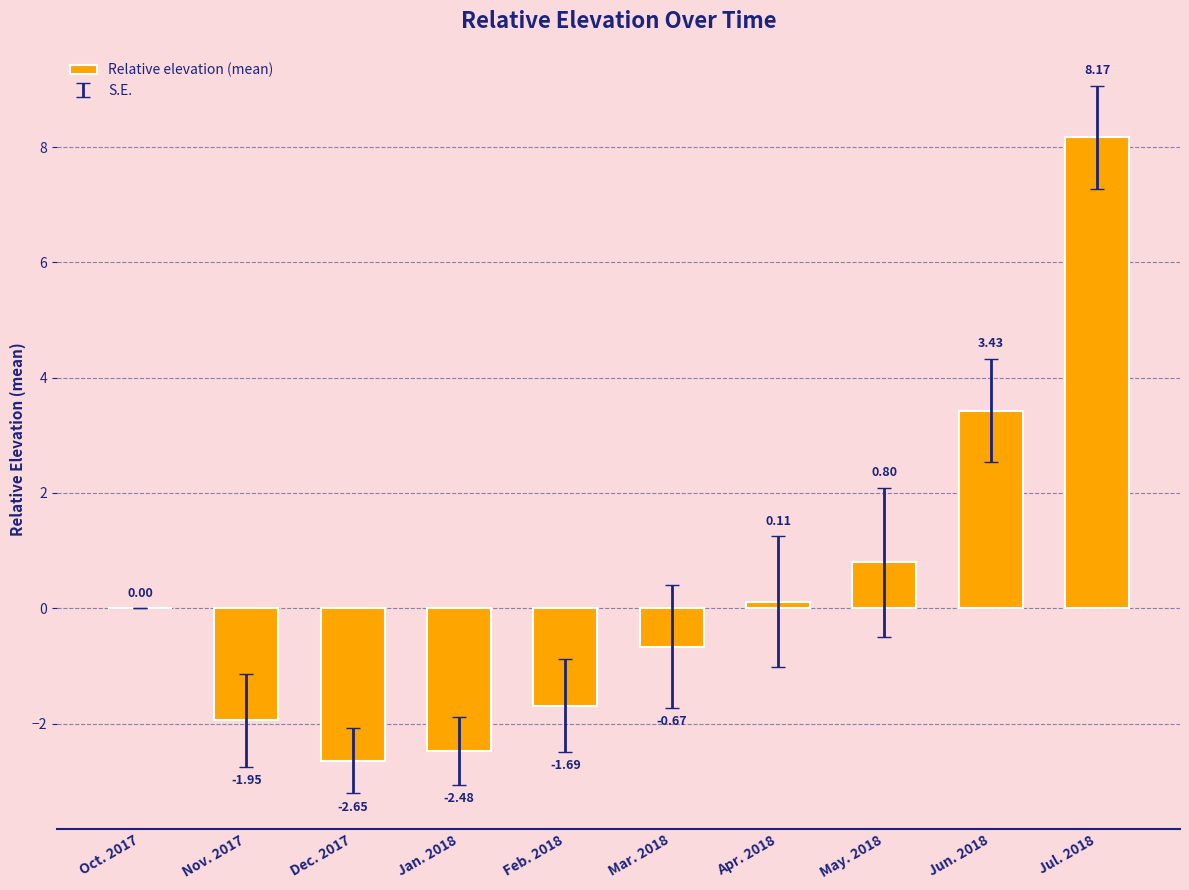

Is it true that the value at Nov. 2017 is -1.1?

False